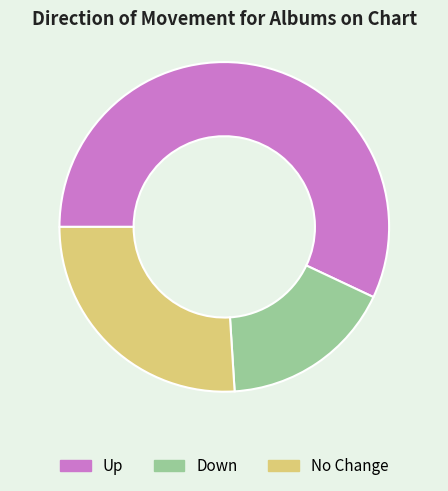

Is there any slice that represents more than half of the pie?

Yes